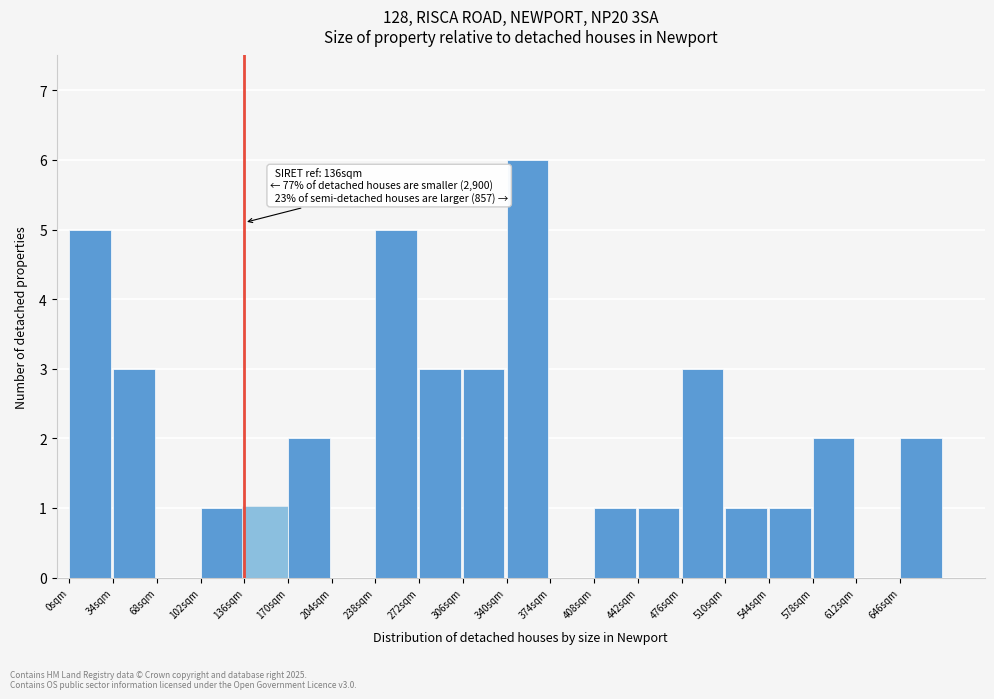

Which range on the x-axis has the tallest bar?

340 to 374